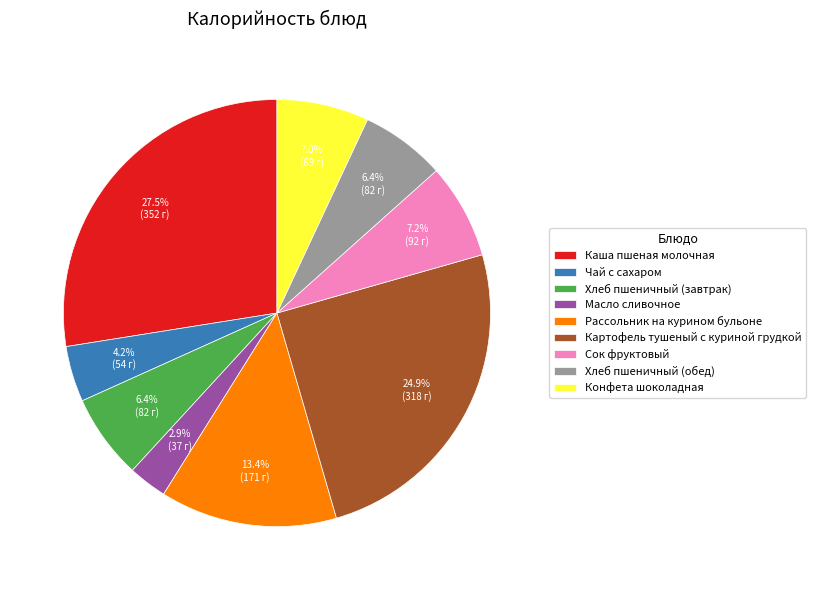

Between Конфета шоколадная and Хлеб пшеничный (завтрак), which is larger?

Конфета шоколадная